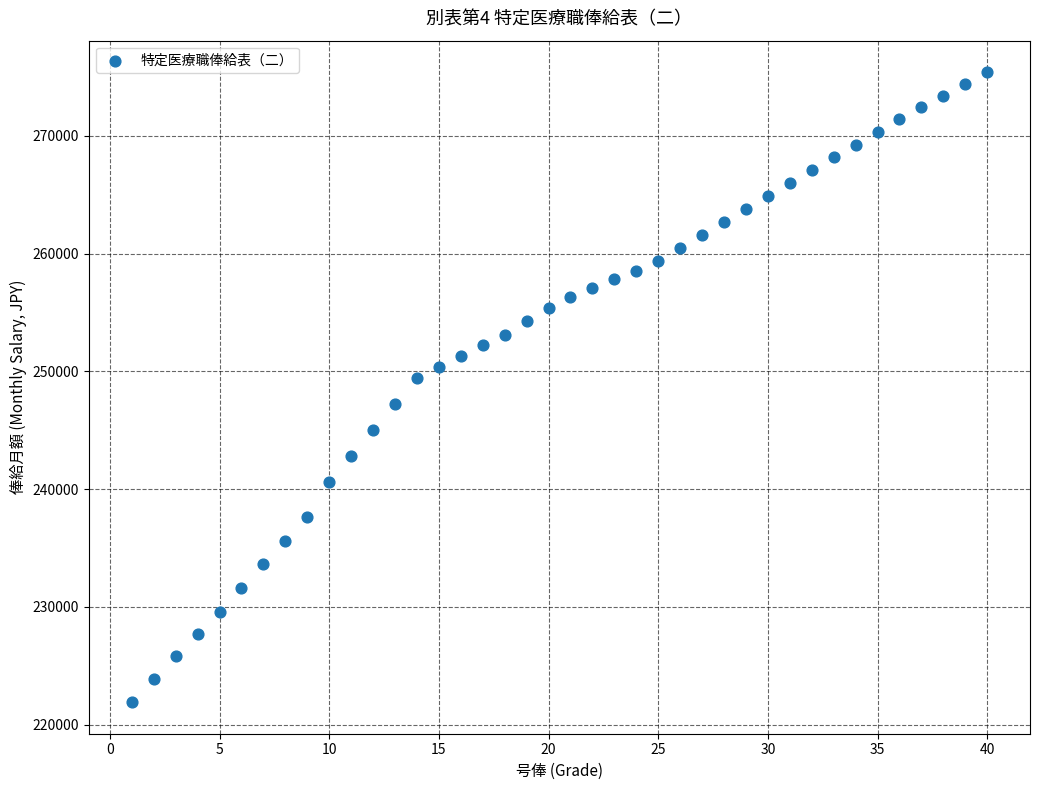

What Y value in the scatter plot is closest to 248650?

249400